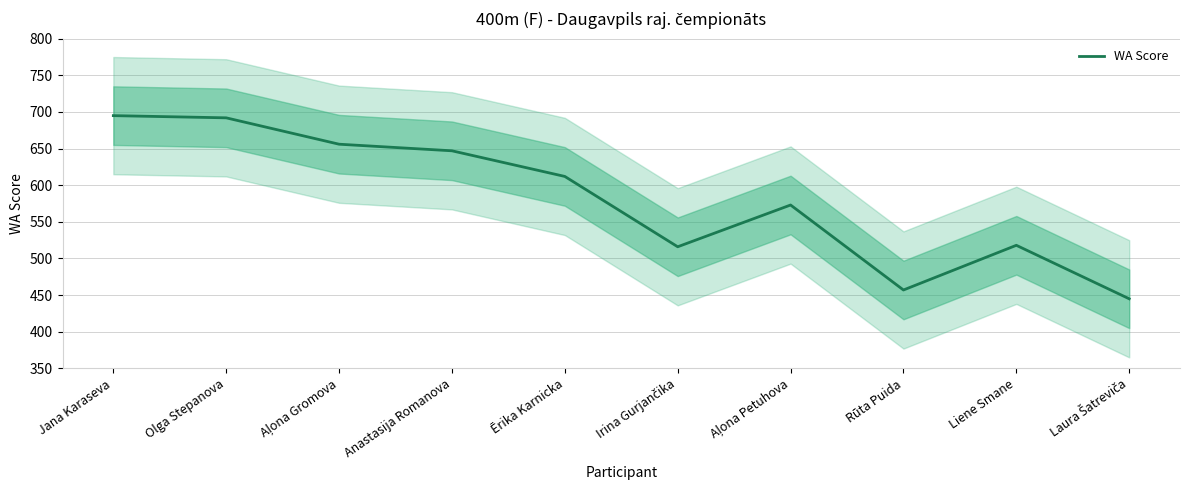

Which label corresponds to the smallest value in the chart?

Laura Šatreviča